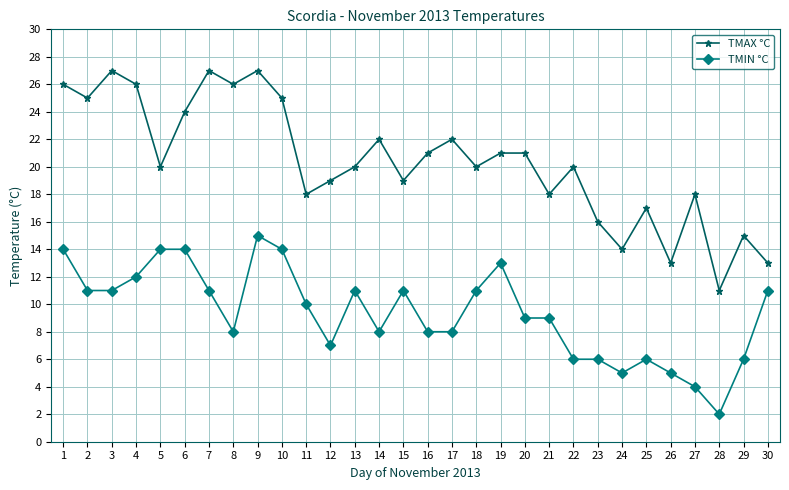

What is the maximum value shown in the chart?

27